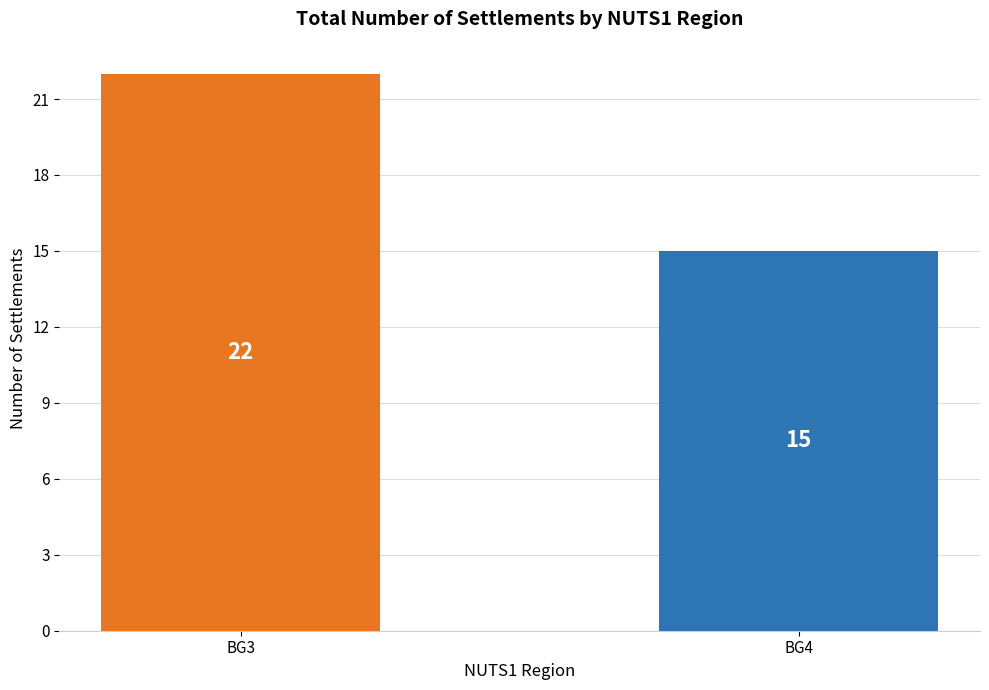

What is the change in value from BG3 to BG4?

-7